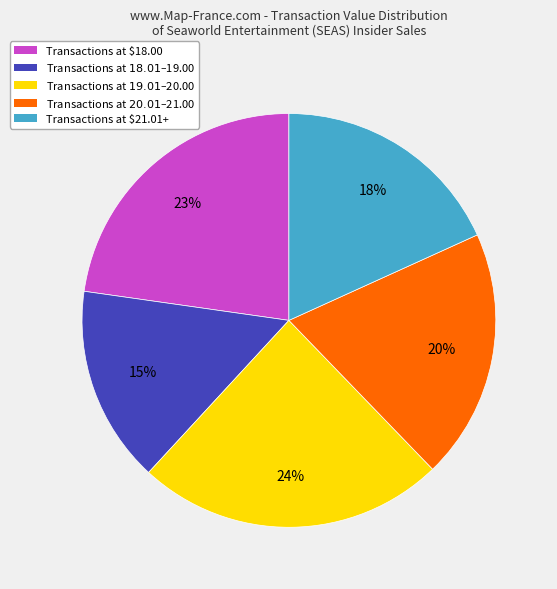

To the nearest percent, what portion does Transactions at $21.01+ represent?

18%